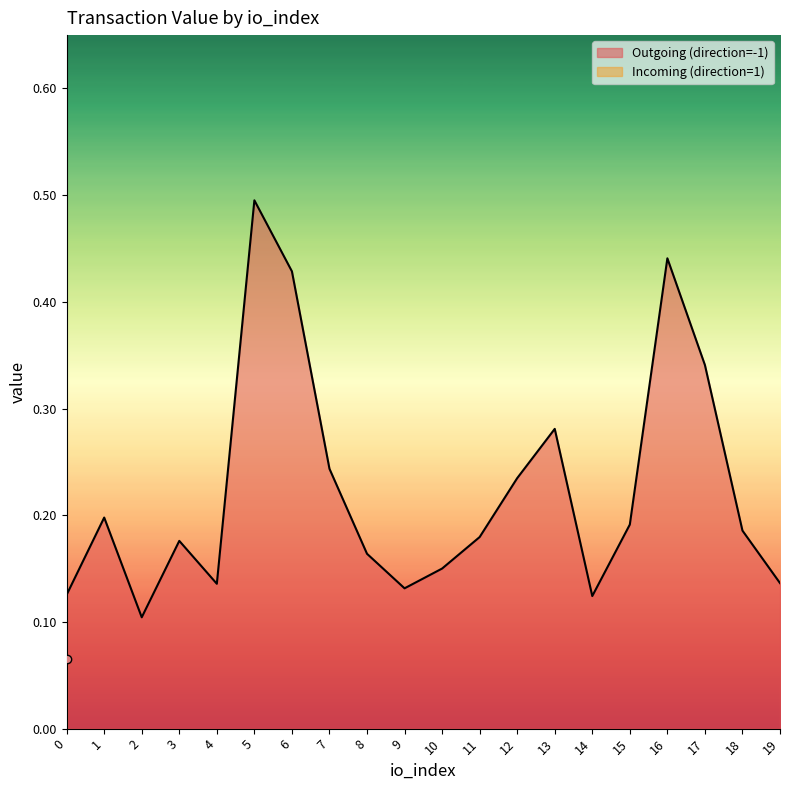

Does the chart have visible grid lines?

No